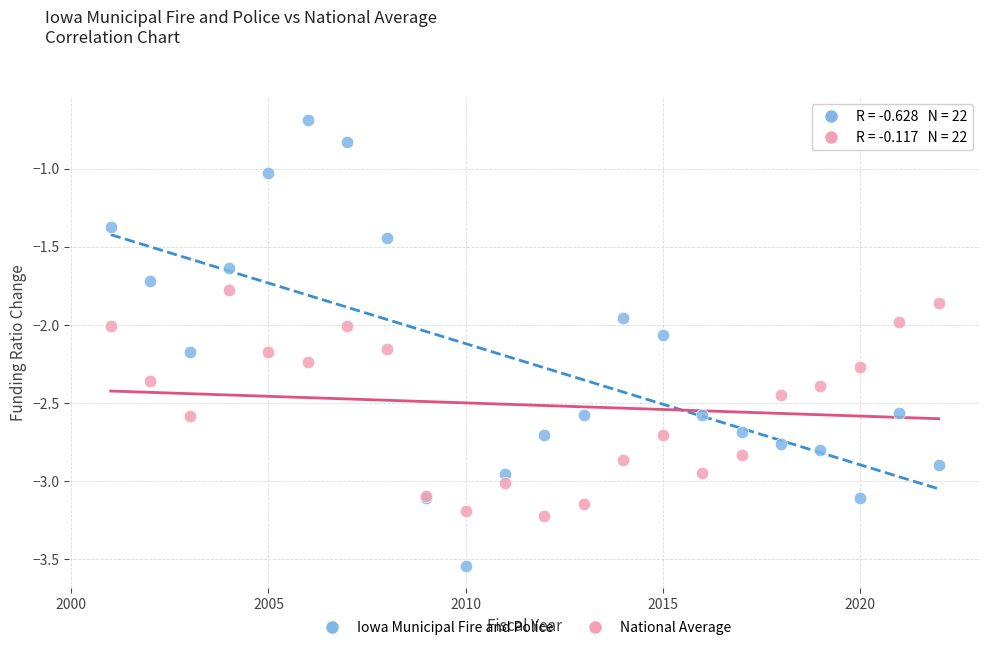

What is the X range (max minus min) for the scatter plot?

21.0